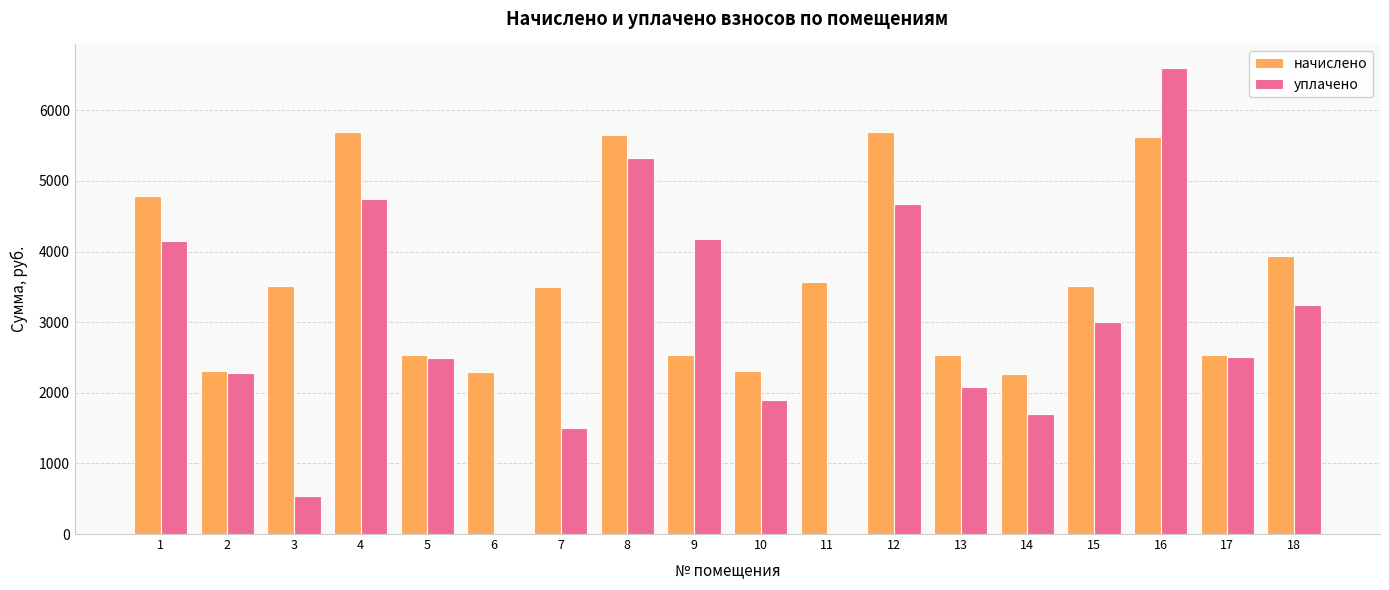

The value of начислено at 18 is 6782.1. True or false?

False